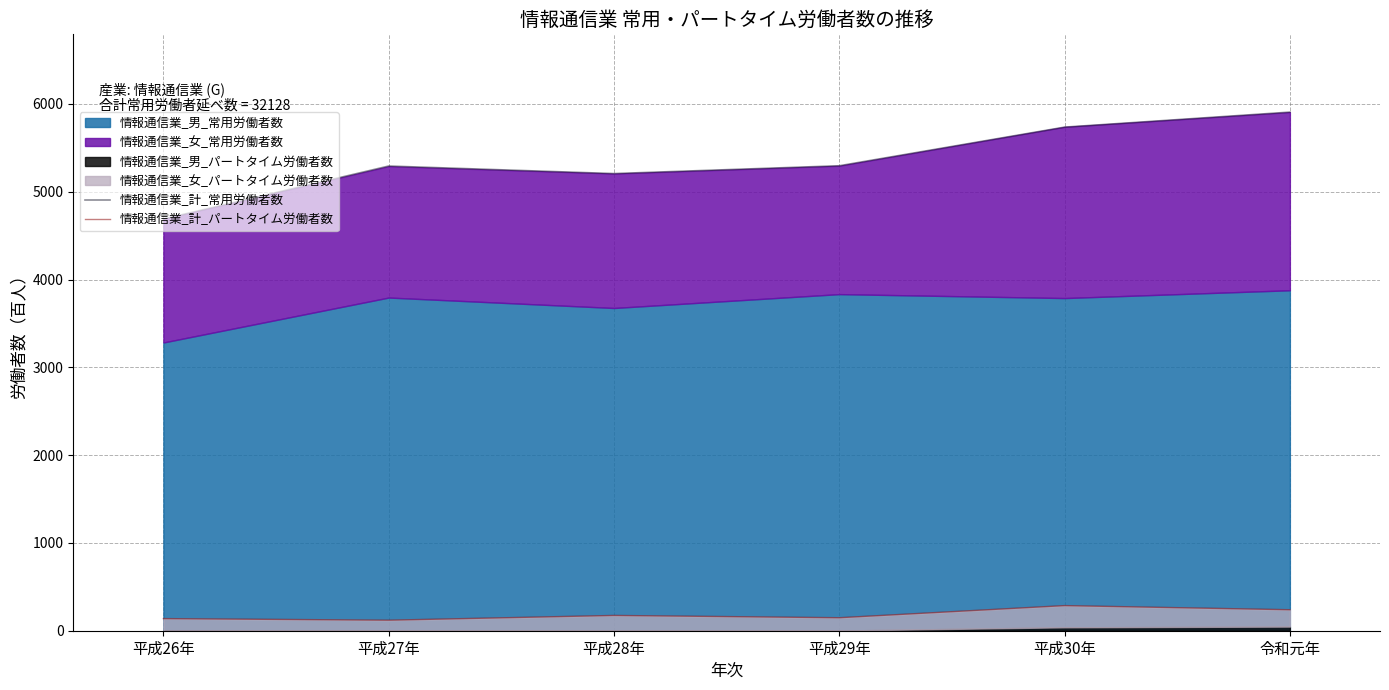

Which category has the lowest value across all series?

平成27年